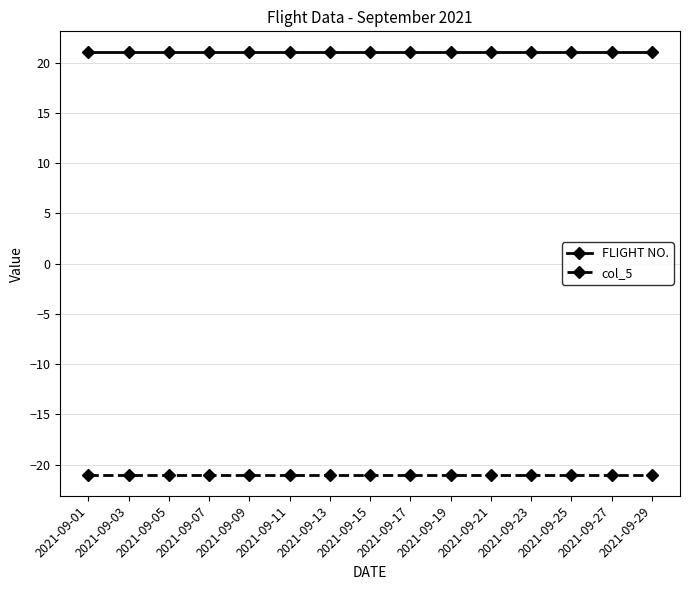

Rank the series by their average value, from highest to lowest.

FLIGHT NO., col_5